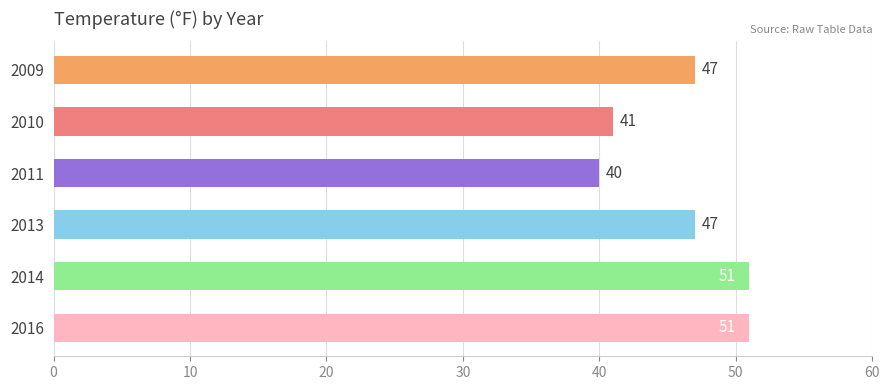

Between 2013 and 2016, which is larger?

2016